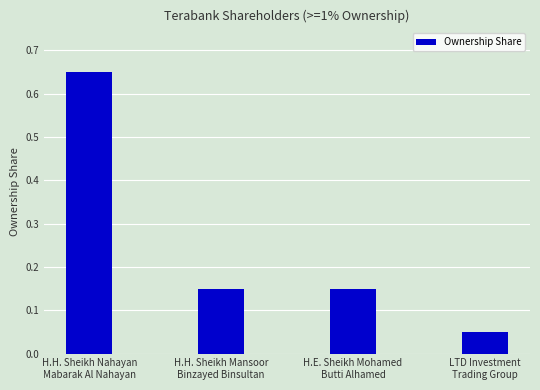

What is the sum of the values at LTD Investment
Trading Group and H.E. Sheikh Mohamed
Butti Alhamed?

0.2